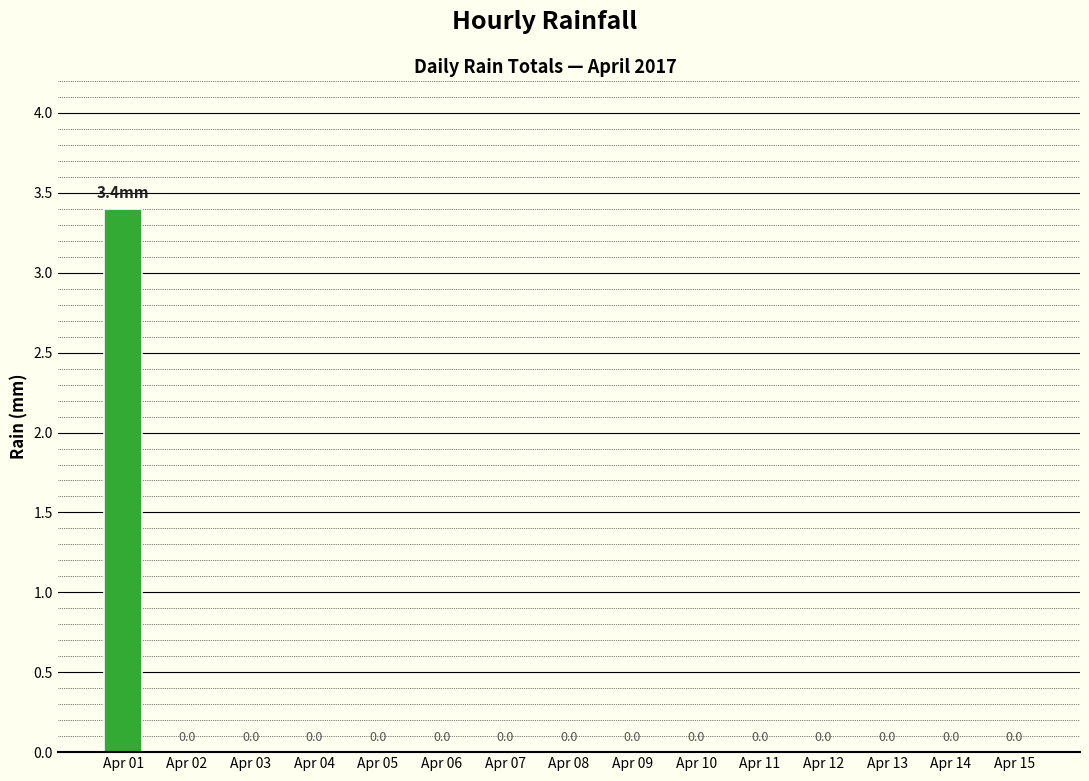

How many data points are above 0?

1